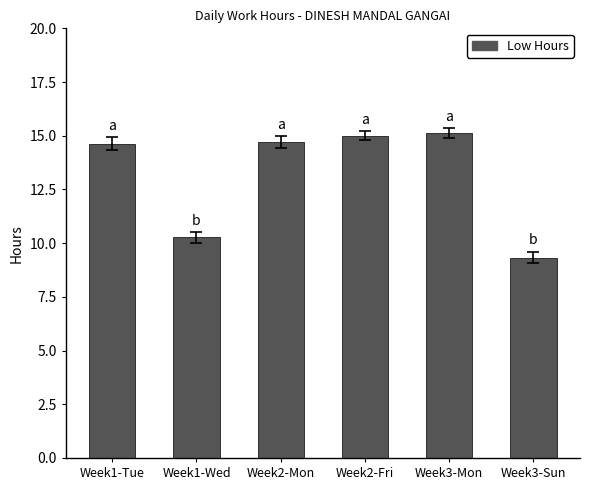

At which label is the value closest to 12?

Week1-Wed